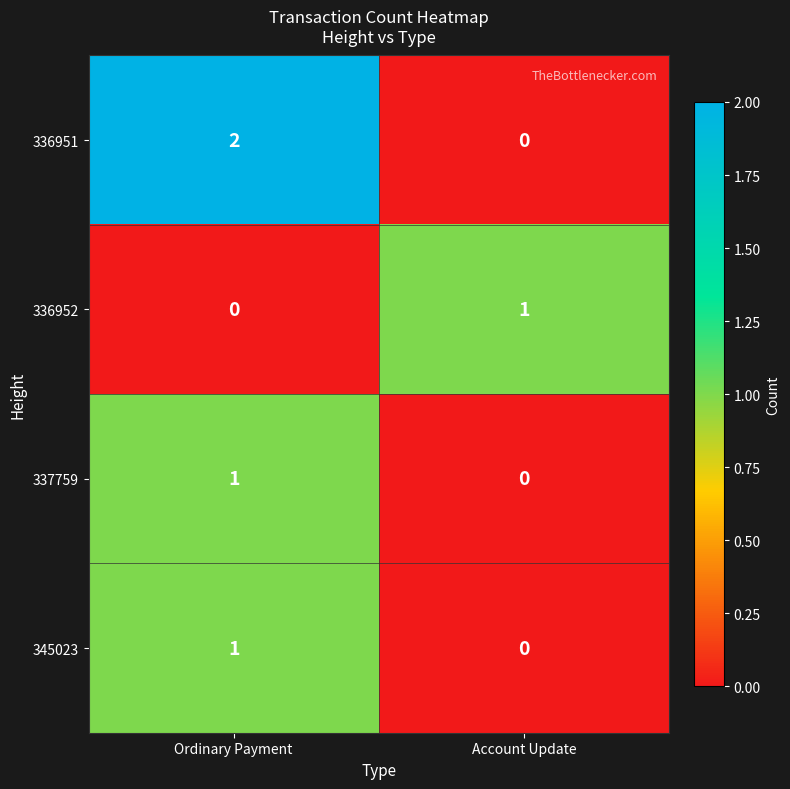

List the labels in order of 336951 value, largest first.

Ordinary Payment, Account Update